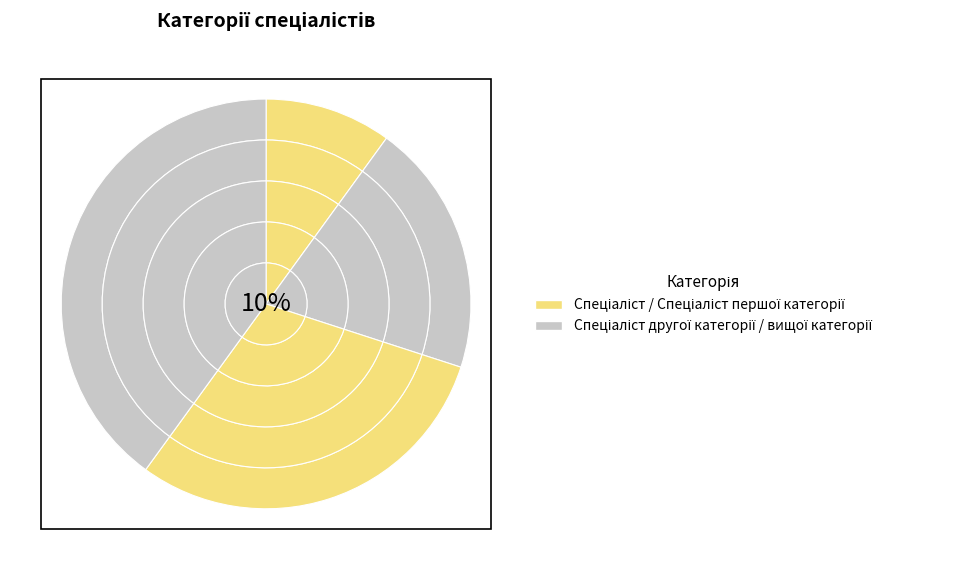

Between Спеціаліст and Спеціаліст вищої категорії, which is larger?

Спеціаліст вищої категорії